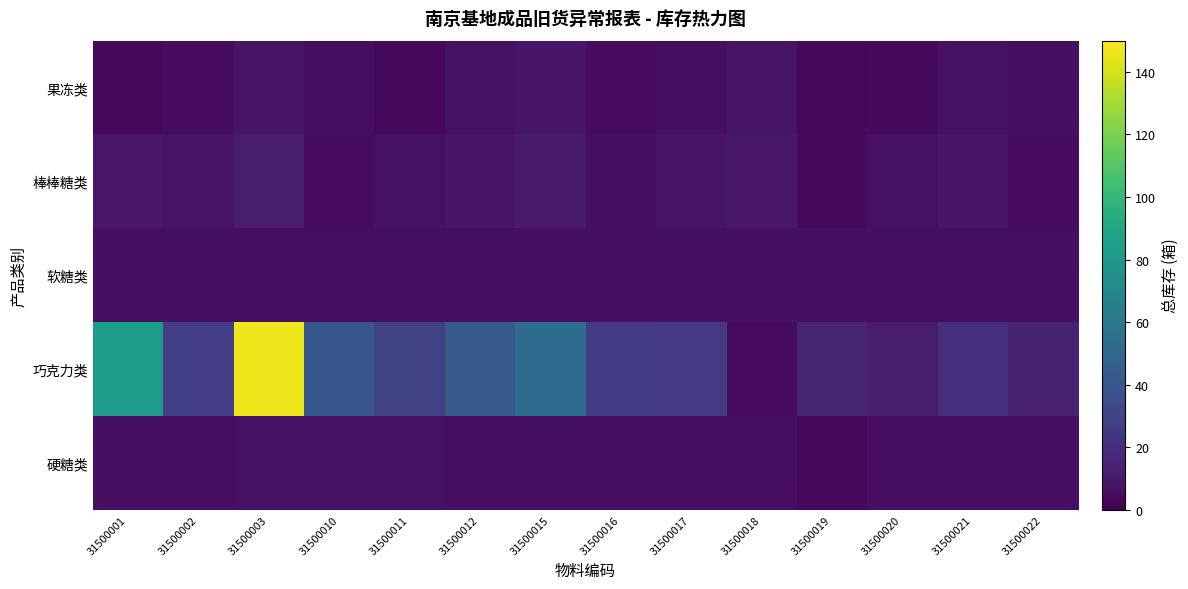

What is the greatest value displayed?

146